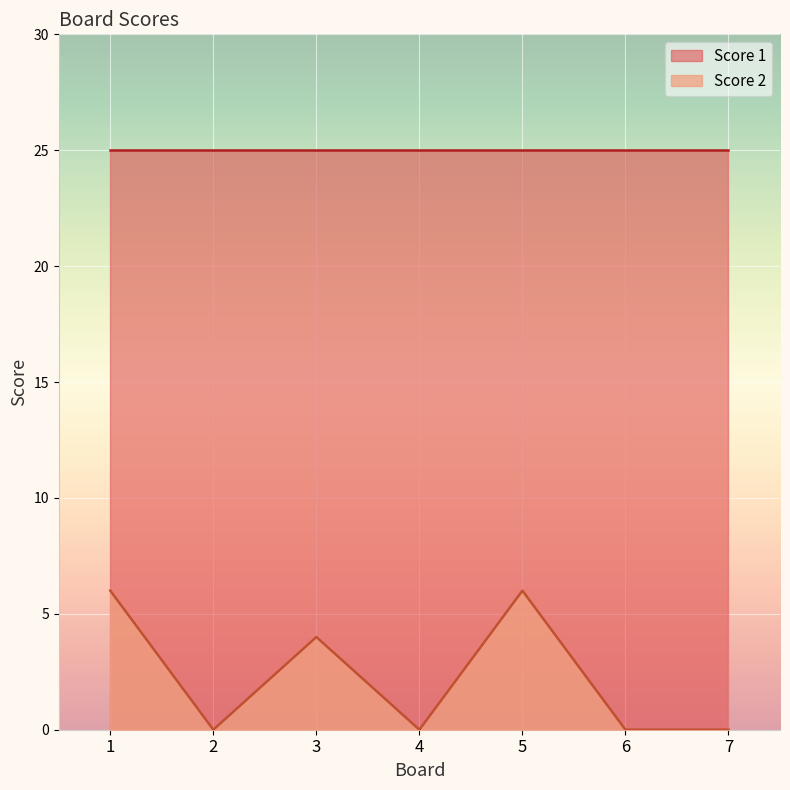

The value at 3 is 3. True or false?

False